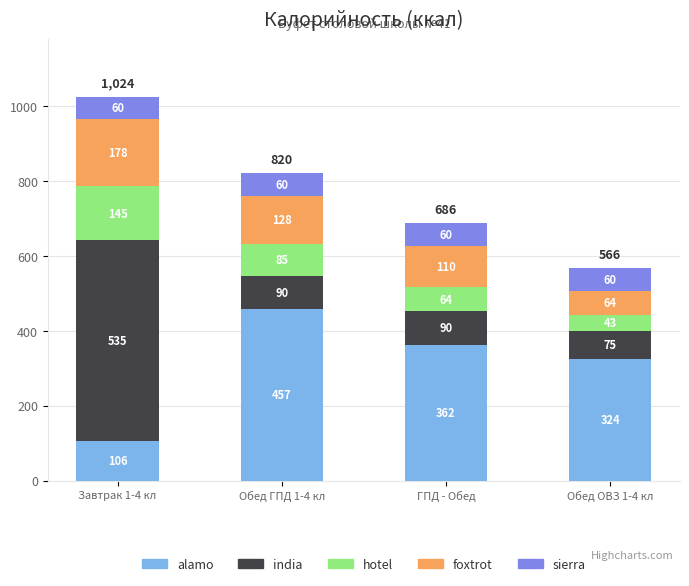

True or false: alamo has a value of 191 at ГПД - Обед.

False